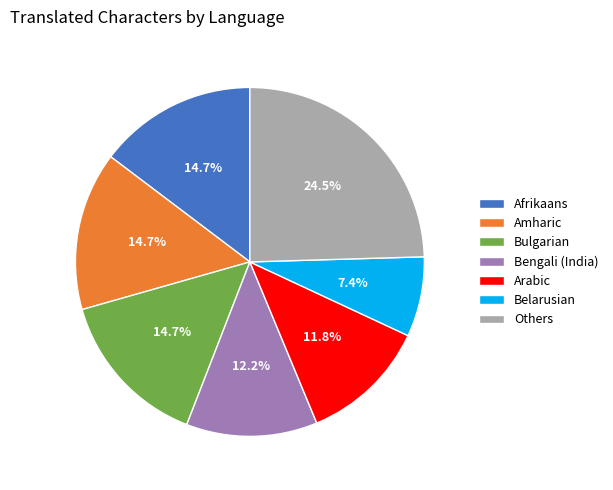

Approximately how many times larger is the value at Others compared to Amharic?

1.7